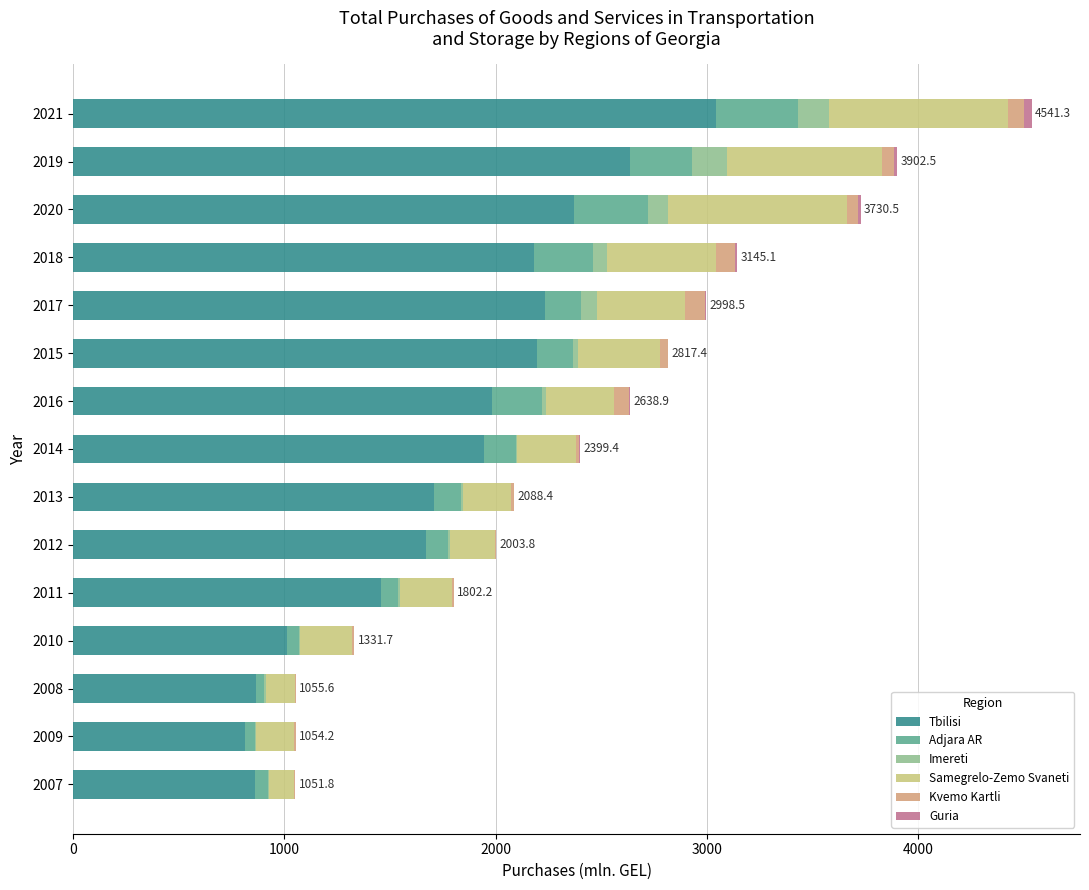

What is the sum of all Tbilisi values?

26982.3